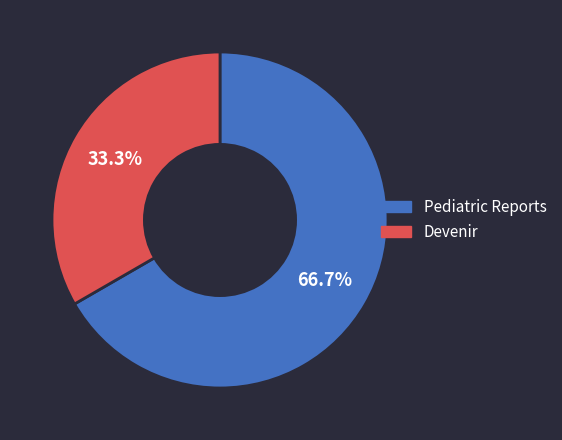

Rank the categories by value from highest to lowest.

Pediatric Reports, Devenir